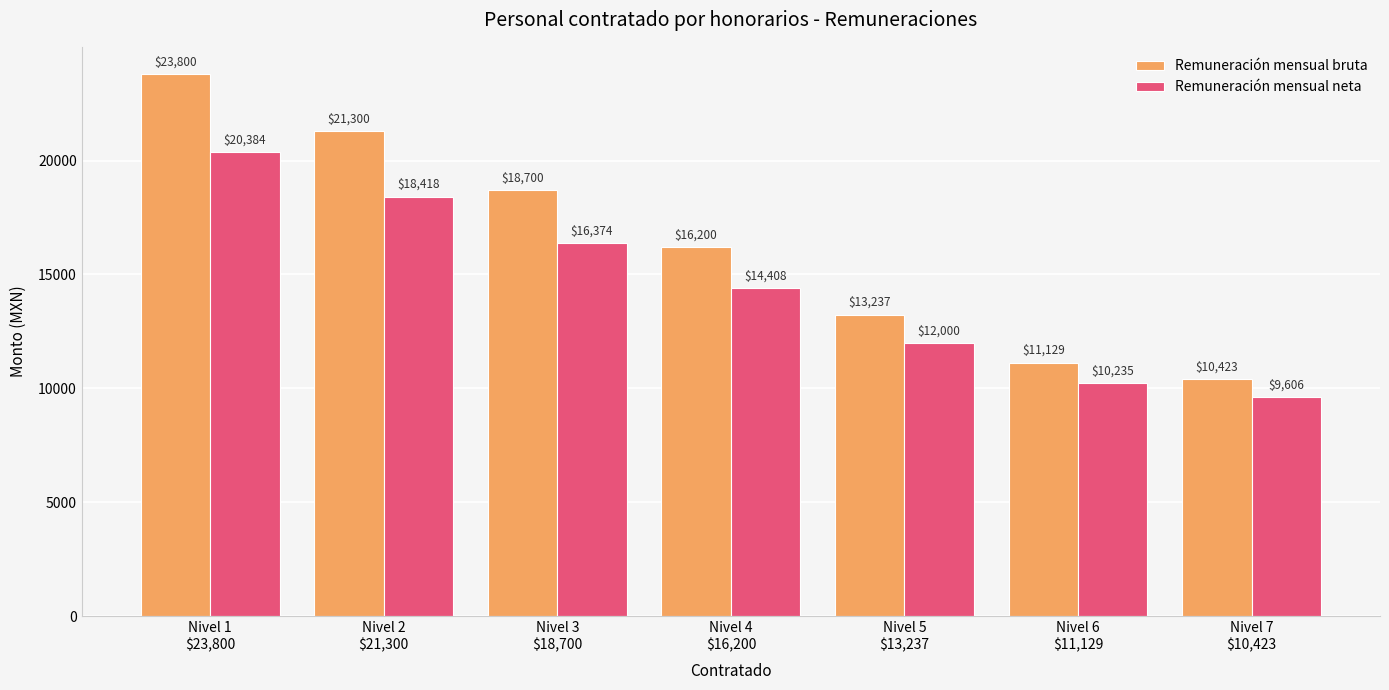

What is the value of the Remuneración mensual neta bar at the 4th from the left?

14407.7